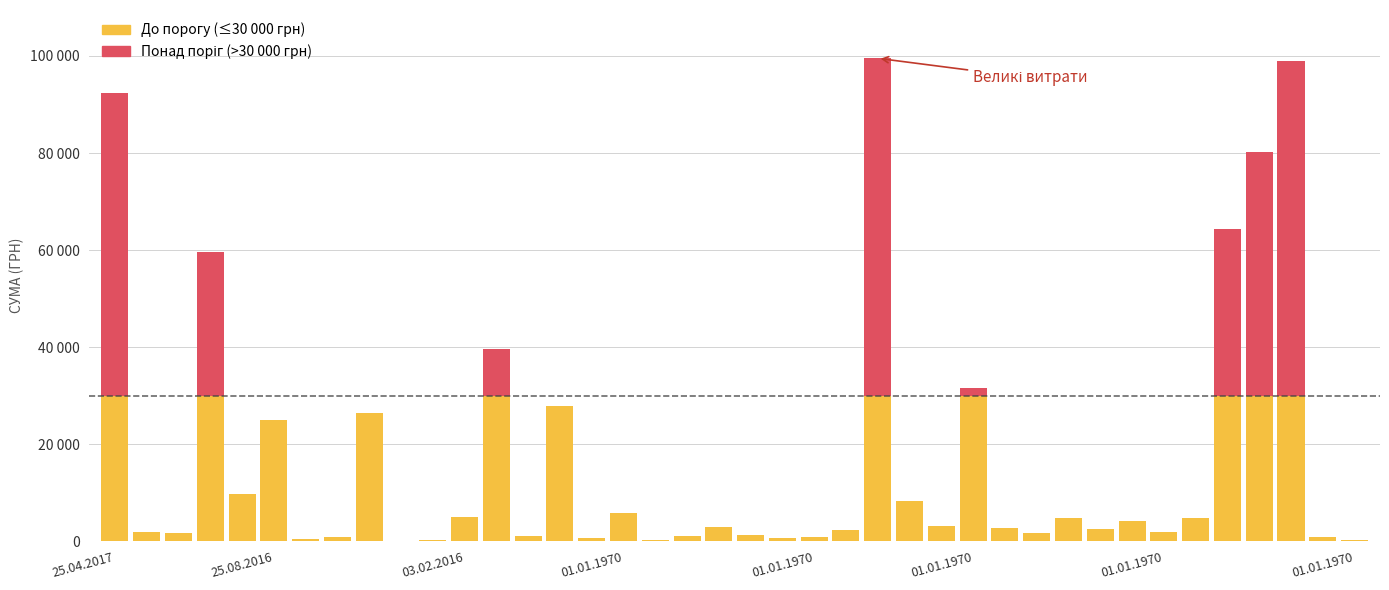

Does the chart contain stacked bars?

Yes